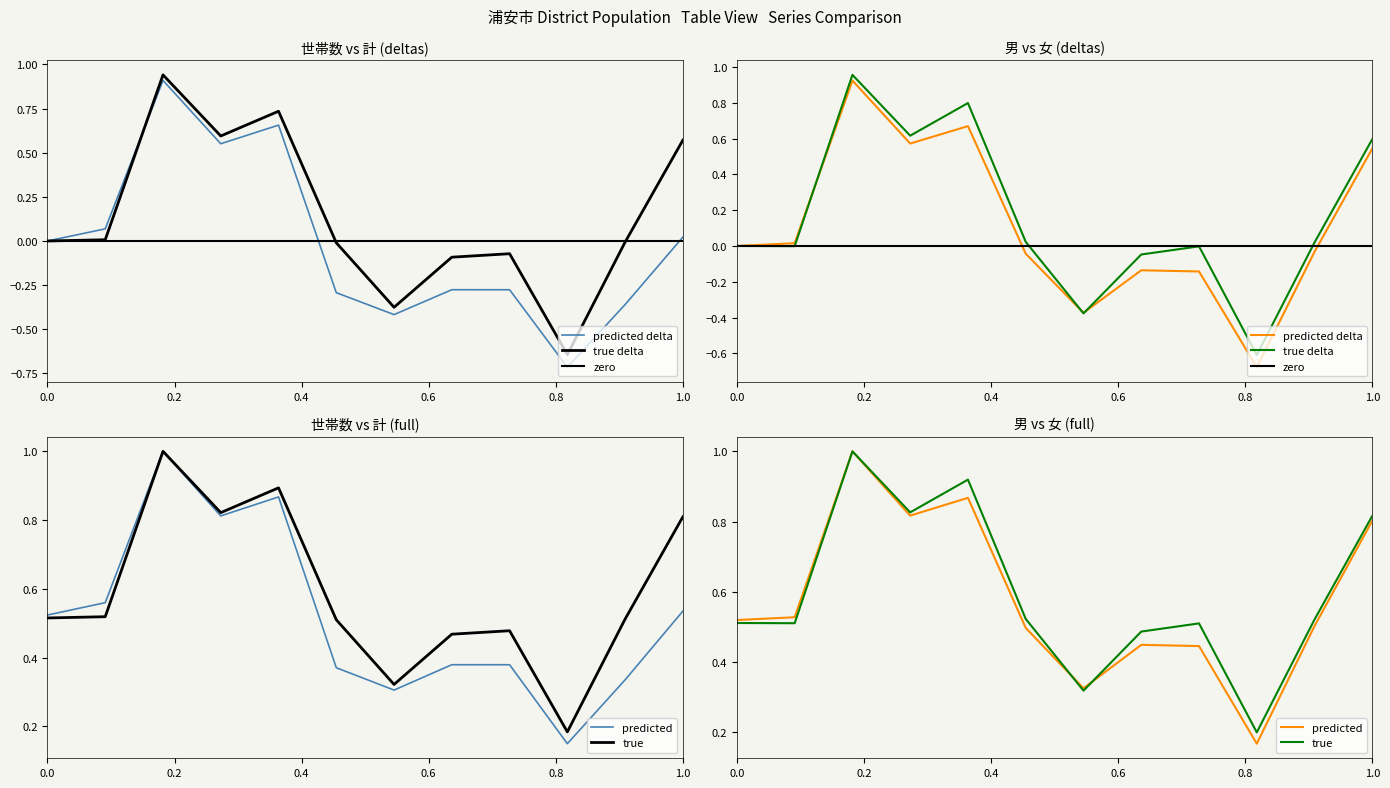

Which series has the largest range (max minus min)?

世帯数